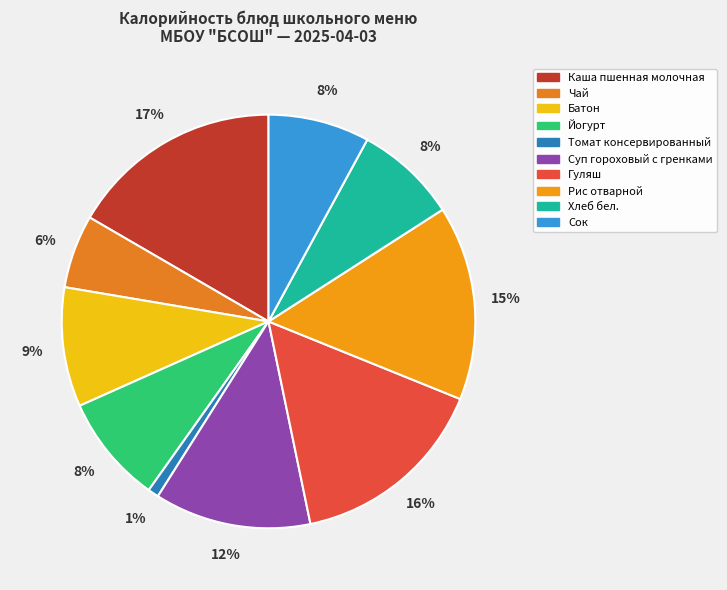

How many slices are in this pie chart?

10